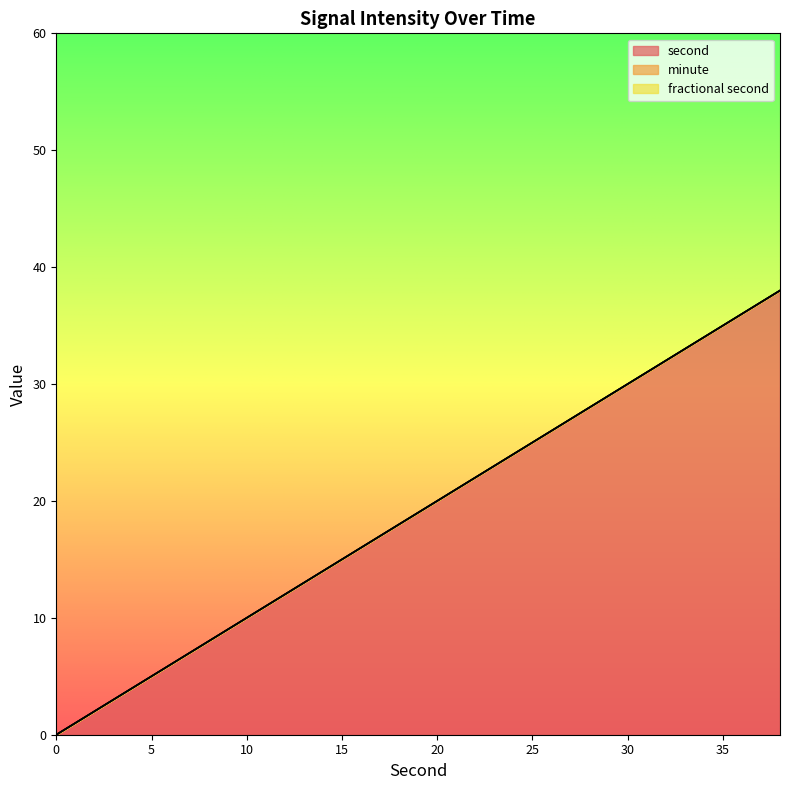

Rank the categories by second value from highest to lowest.

38, 36, 34, 32, 30, 28, 26, 24, 22, 20, 18, 16, 14, 12, 10, 8, 6, 4, 2, 0